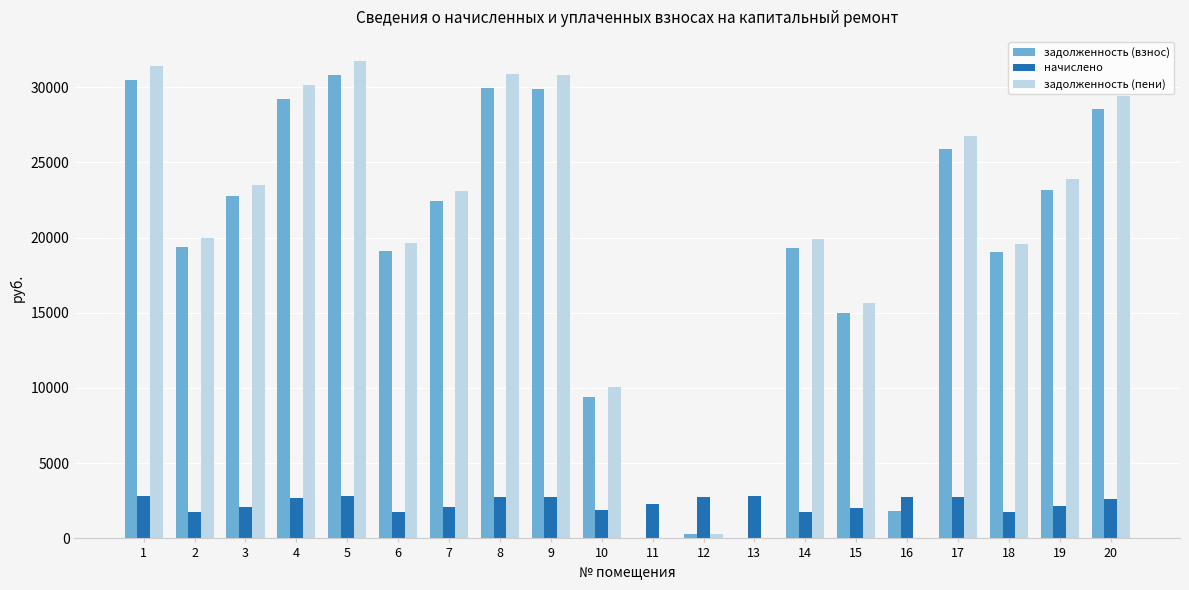

The задолженность (взнос) series shows 28555.3 at 20. True or false?

True